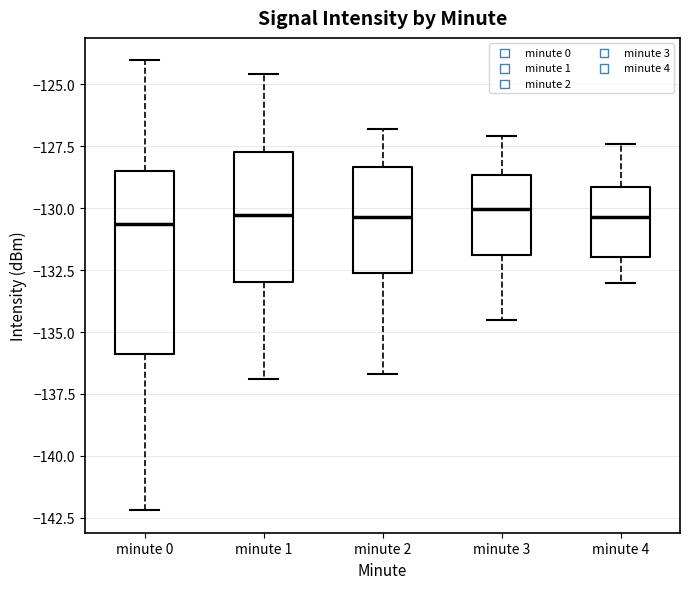

Reading left to right, transcribe this box plot: for each box, give where its median line is, the range the box spans, and where its two whiskers end, as read against the y-axis. The values are not printed on the chart, so give them approximately, as read against the axis.

minute 0: median -130.5, box -136.0 to -128.5, whiskers -142.0 to -124.0
minute 1: median -130.5, box -133.0 to -127.5, whiskers -137.0 to -124.5
minute 2: median -130.5, box -132.5 to -128.5, whiskers -136.5 to -127.0
minute 3: median -130.0, box -132.0 to -128.5, whiskers -134.5 to -127.0
minute 4: median -130.5, box -132.0 to -129.0, whiskers -133.0 to -127.5